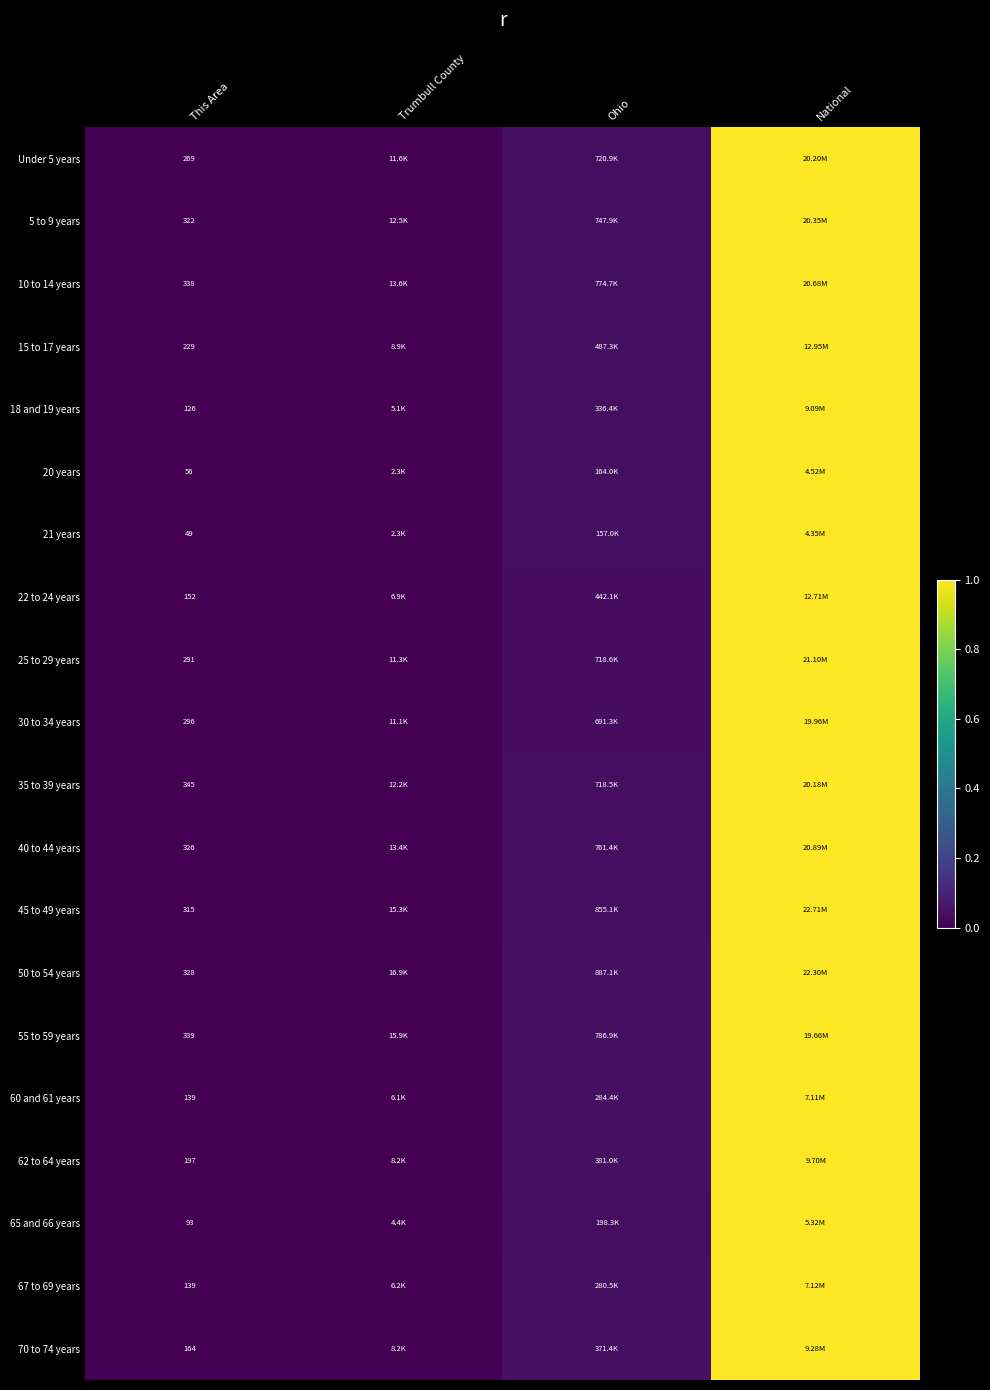

At which label is 15 to 17 years closest to 0?

This Area